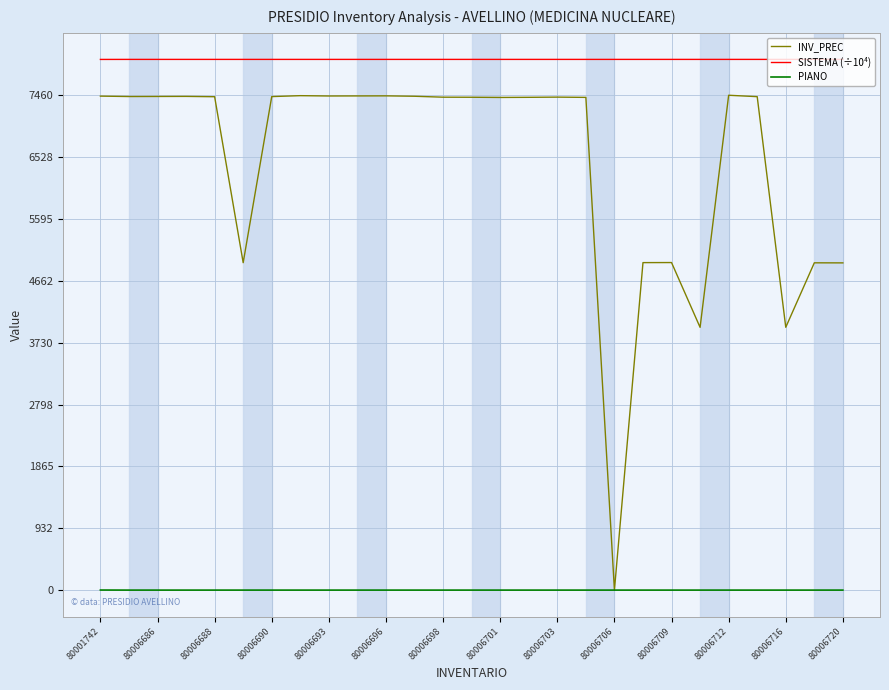

List the series in order of their peak value, lowest first.

PIANO, INV_PREC, SISTEMA (÷10⁴)